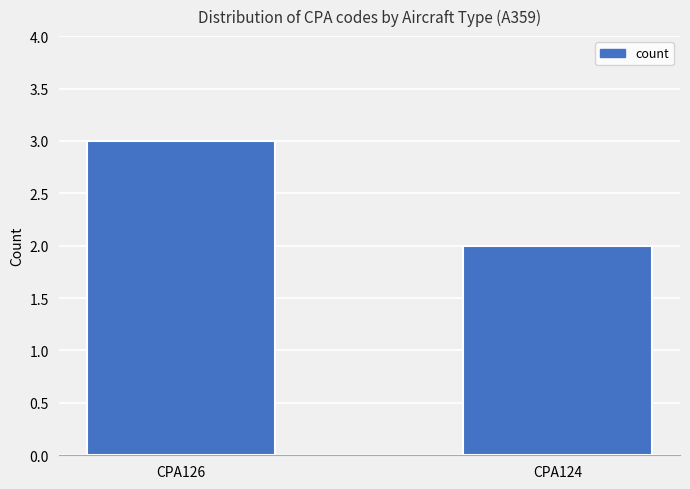

Reading left to right, extract all data points from this chart.

CPA126=3	CPA124=2